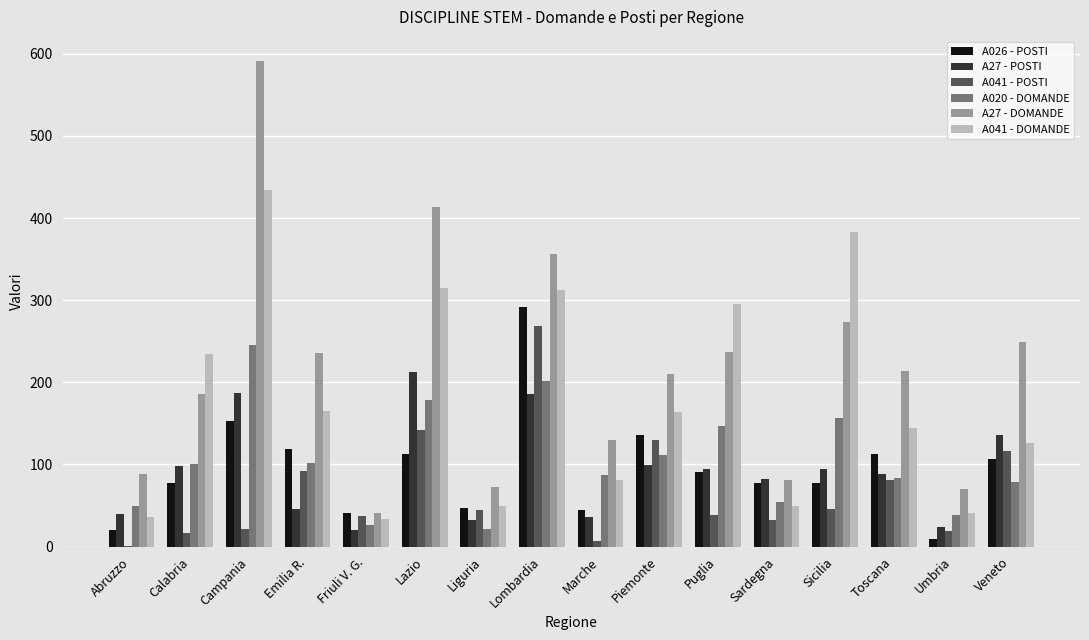

What is the sum of all A27 - POSTI values?

1477